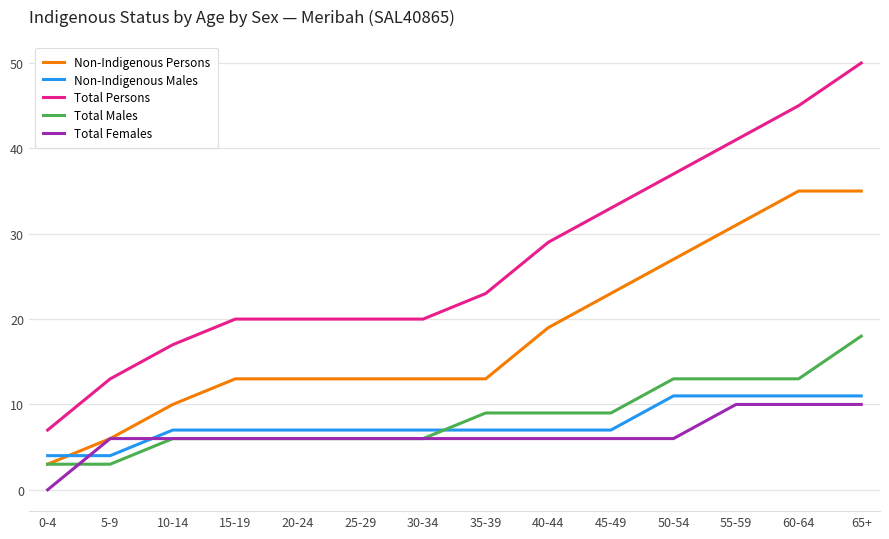

Does the chart have visible grid lines?

Yes